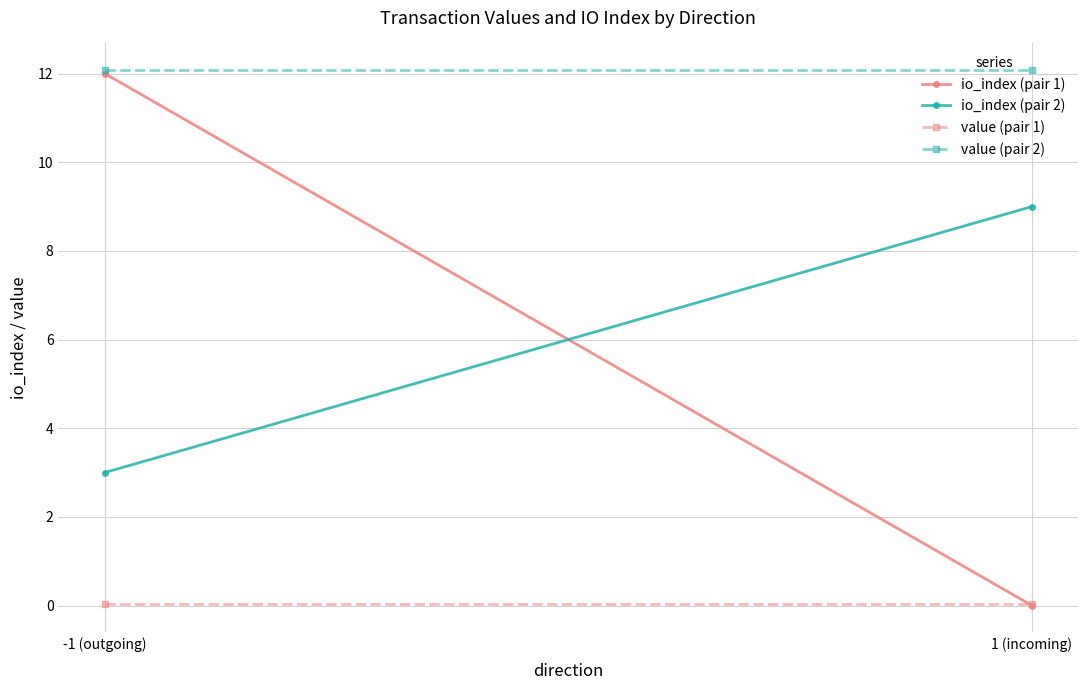

How many lines are shown in the chart?

4